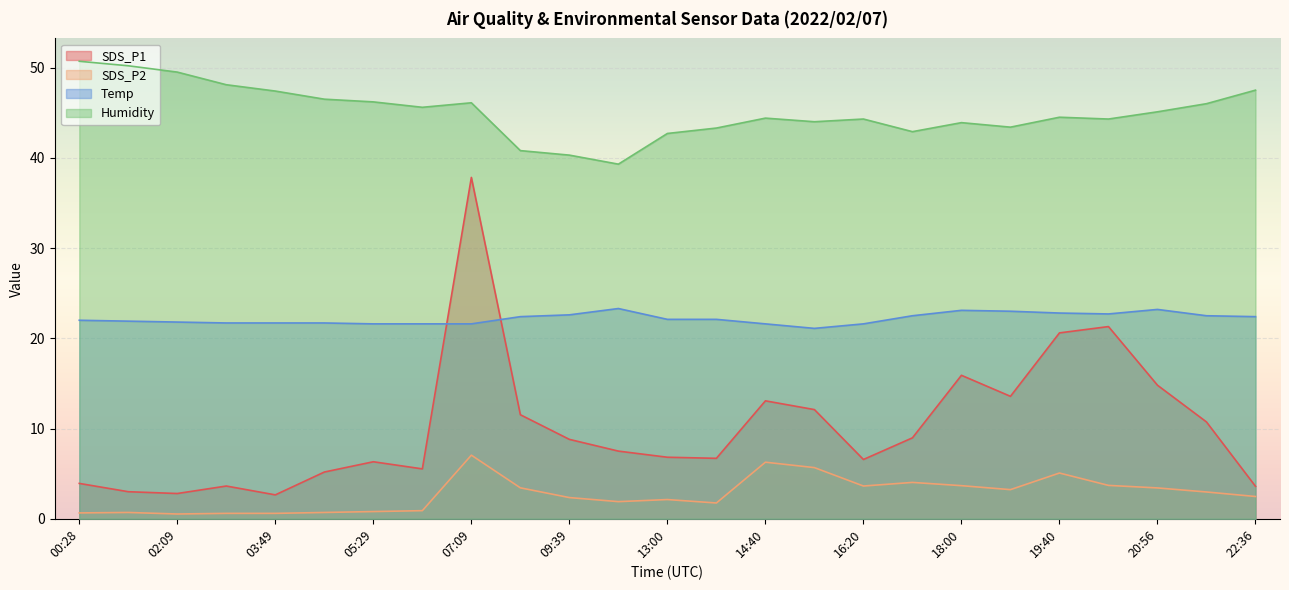

Rank the series at 09:39 from highest to lowest value.

Humidity, Temp, SDS_P1, SDS_P2